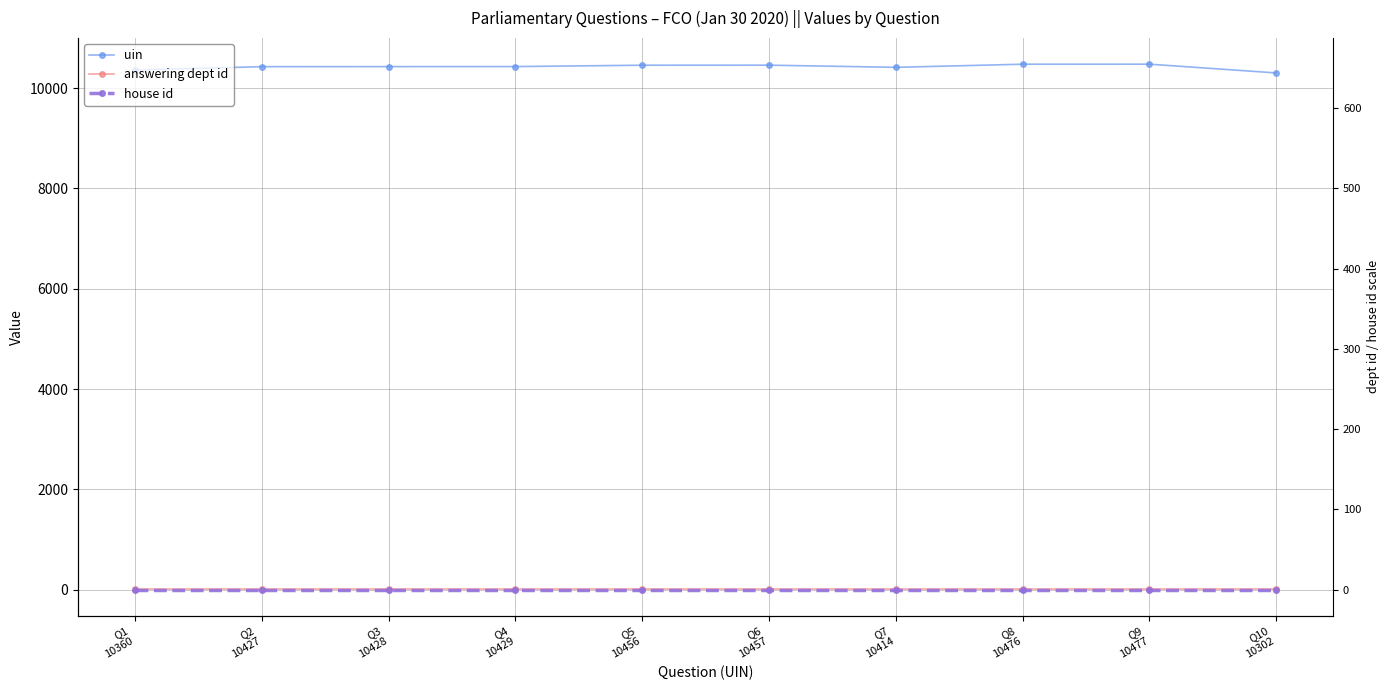

Which category has the highest value across all series?

Q9
10477